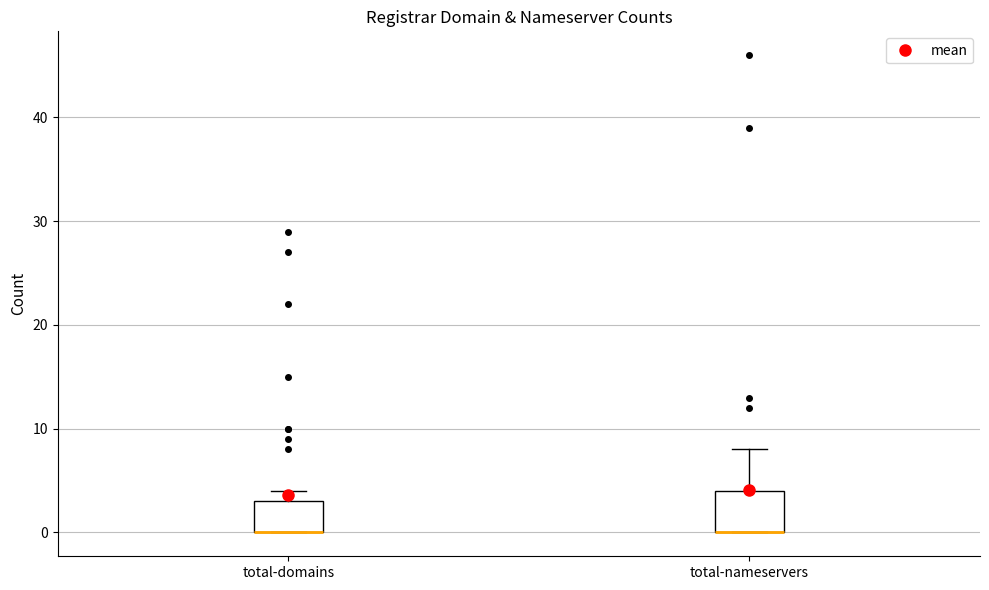

Where is the upper edge of the box for total-domains on the y-axis? The values are not printed on the chart, so give them approximately, as read against the axis.

3